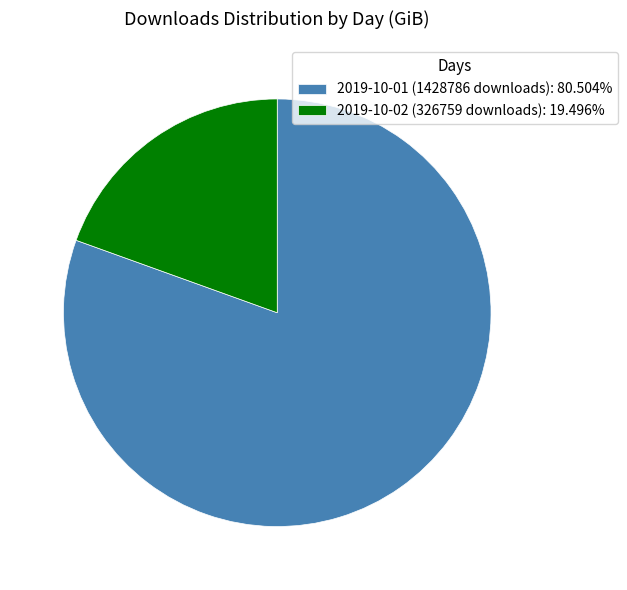

Does 2019-10-01 (1428786 downloads): 80.504% account for over 50% of the chart?

Yes